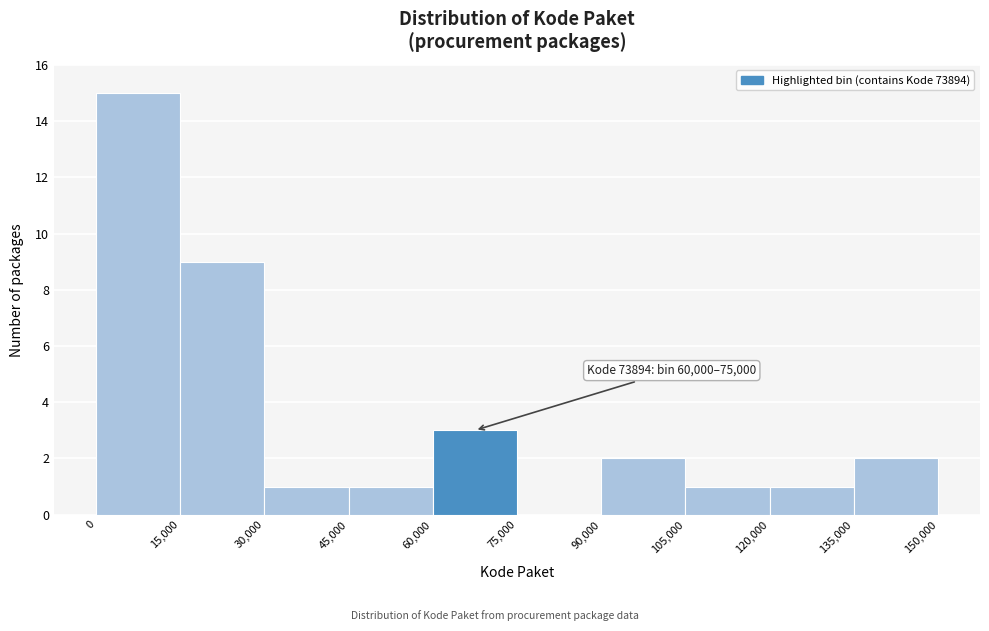

Over which range of the x-axis is the bar tallest?

0 to 15,000